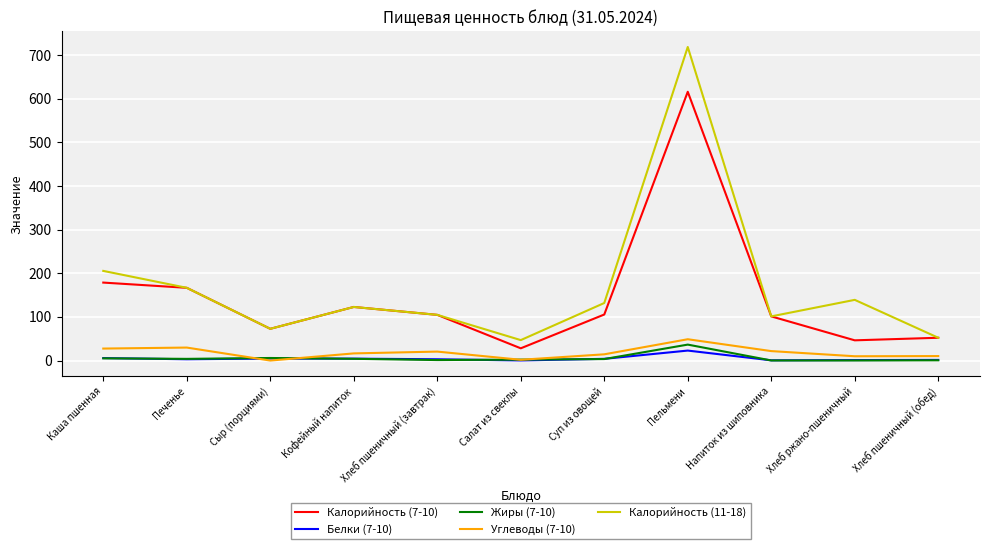

What is the difference between the second highest and second lowest values in the Углеводы (7-10) series?

28.0